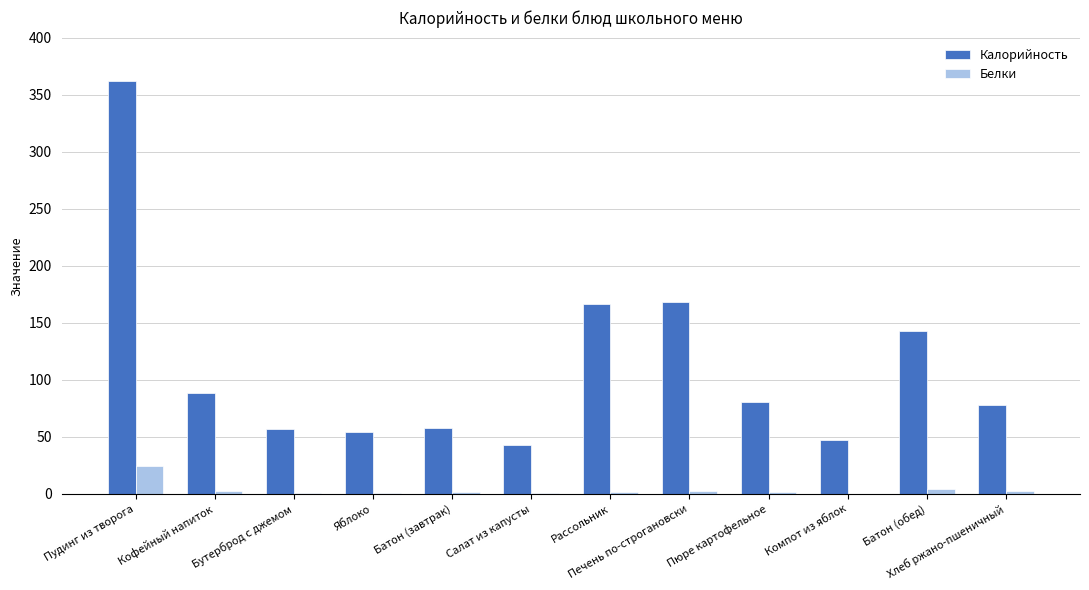

What value does the Калорийность series have at Батон (завтрак)?

57.5